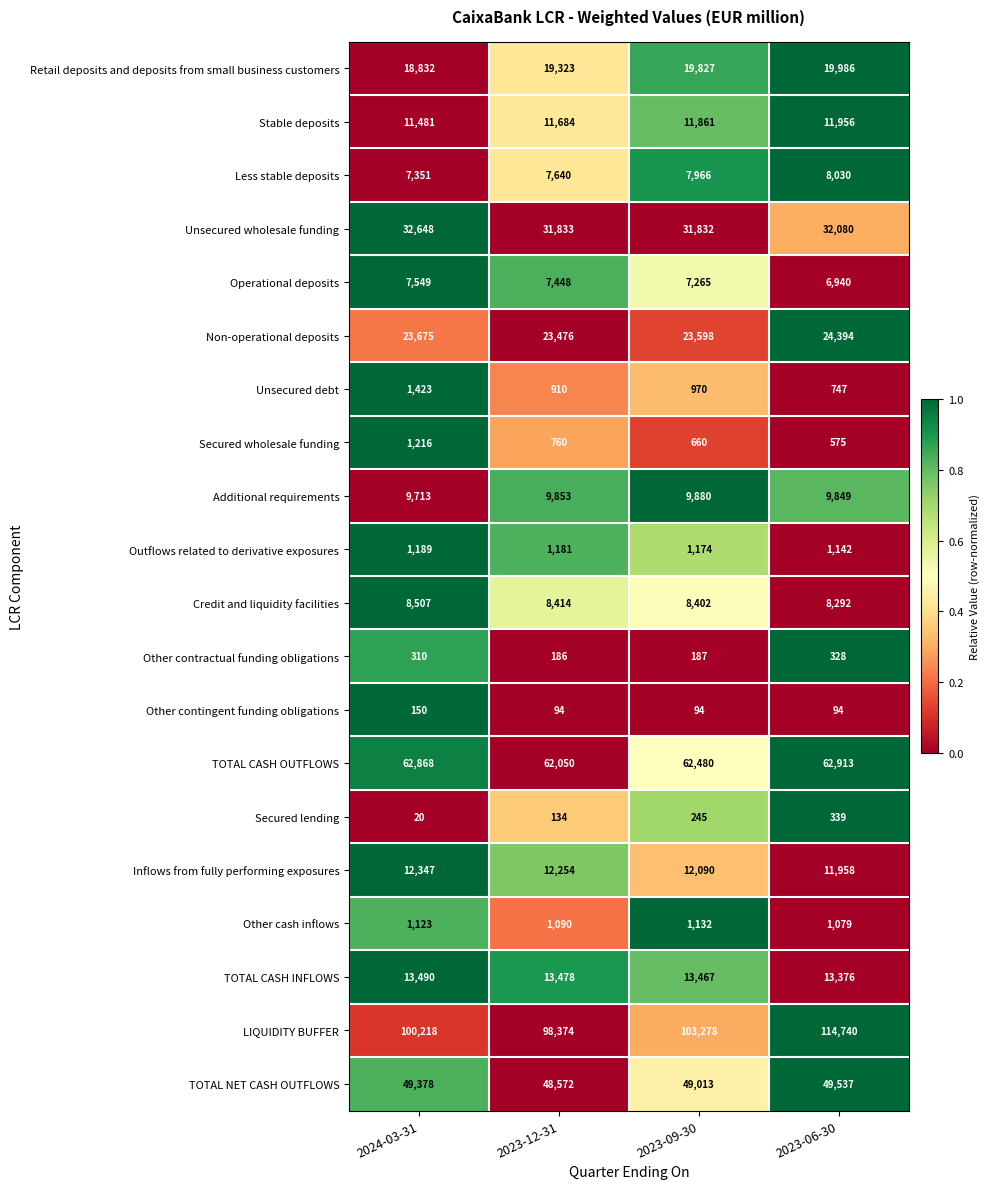

How many distinct data groups are displayed?

20